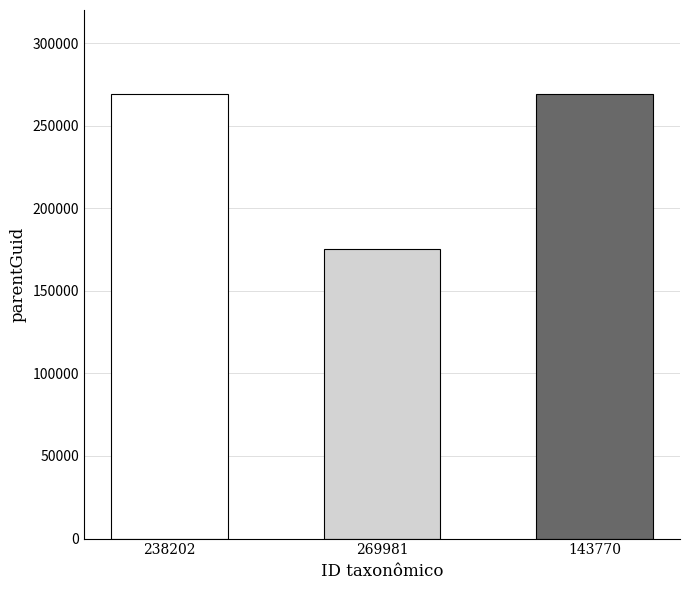

What is the maximum value shown in the chart?

269035